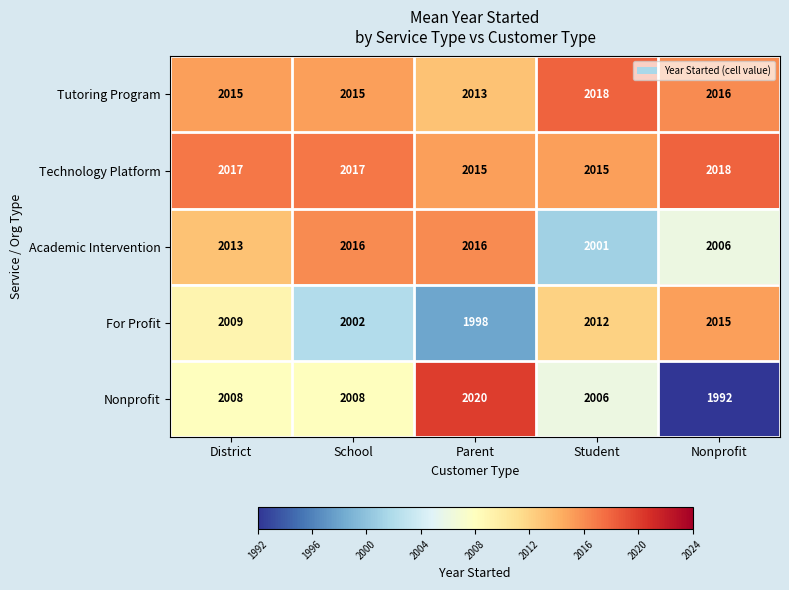

Rank the series at District from lowest to highest value.

Nonprofit, For Profit, Academic Intervention, Tutoring Program, Technology Platform